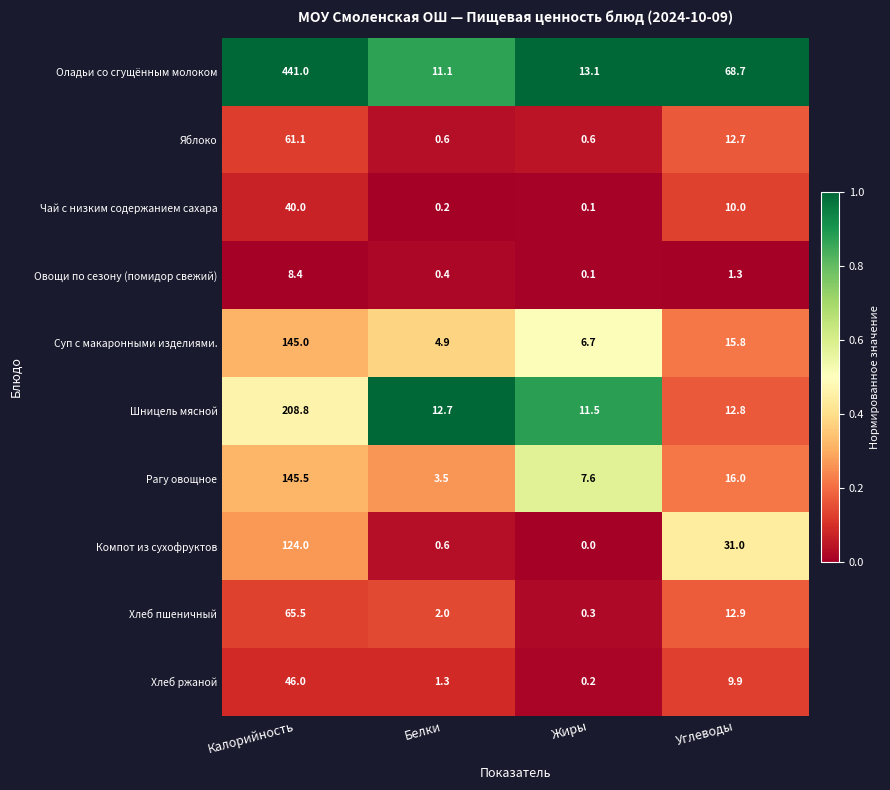

What is the sum of all Хлеб пшеничный values?

80.7